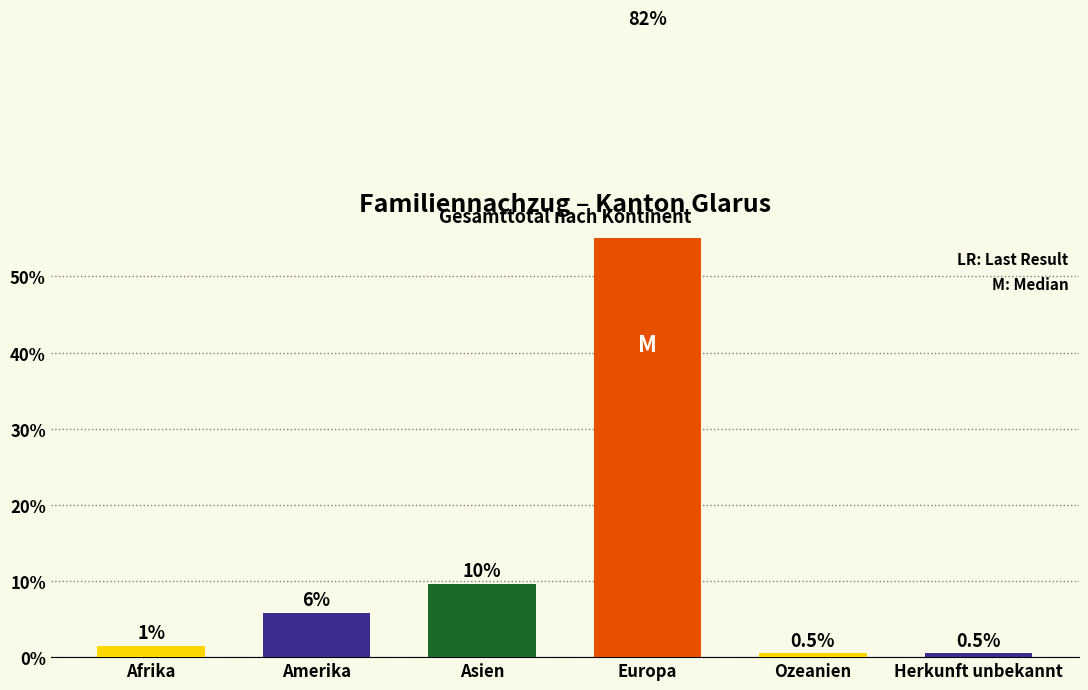

How many bars are there in total?

6